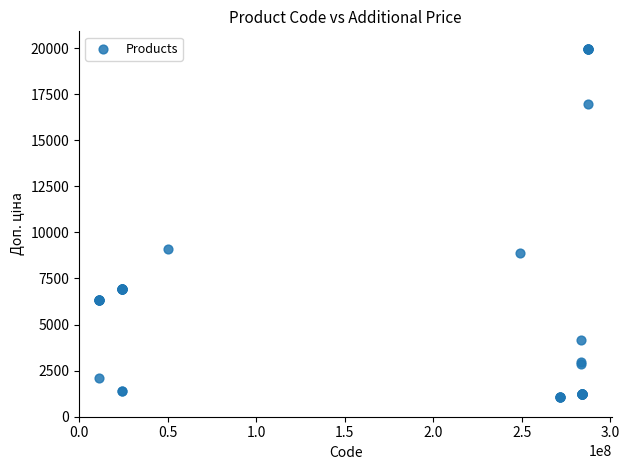

What Y value in the scatter plot is closest to 10522?

9123.7